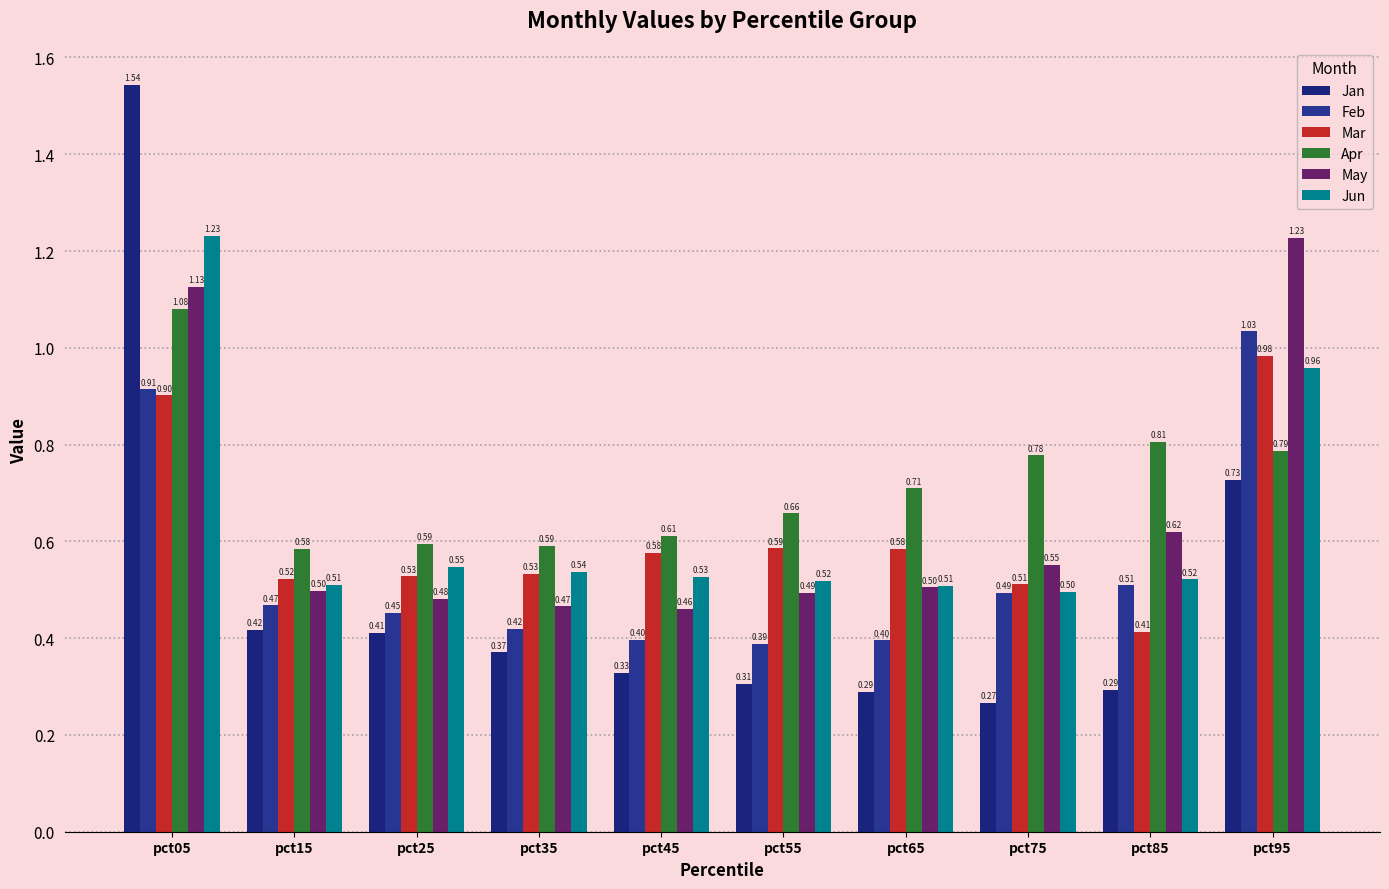

Between pct05 and pct95, which series saw the biggest shift?

Jan